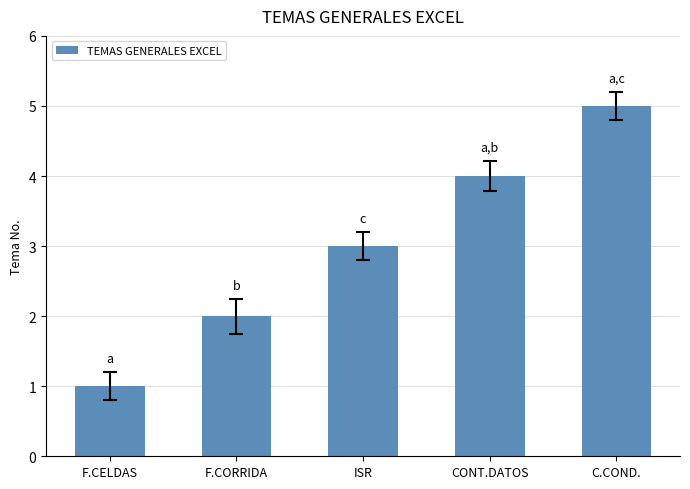

Which has a higher value, ISR or C.COND.?

C.COND.